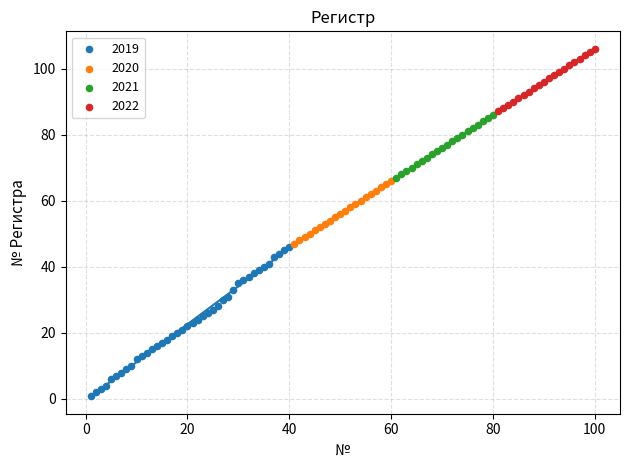

Which series has the widest spread of Y values?

2019